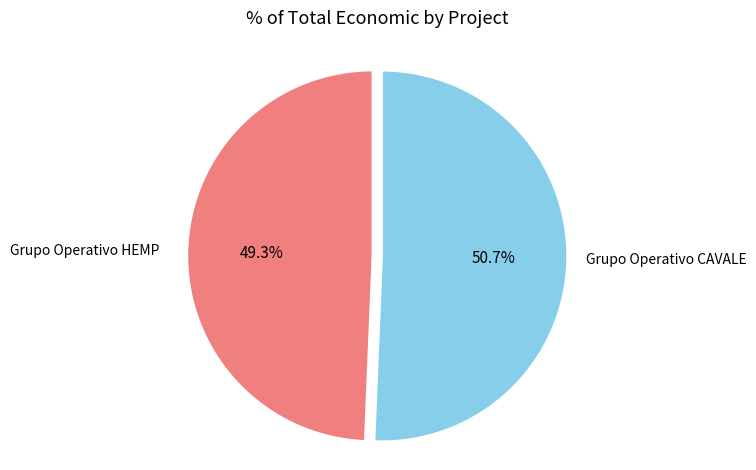

Is it true that Grupo Operativo HEMP is 44% of the pie?

False